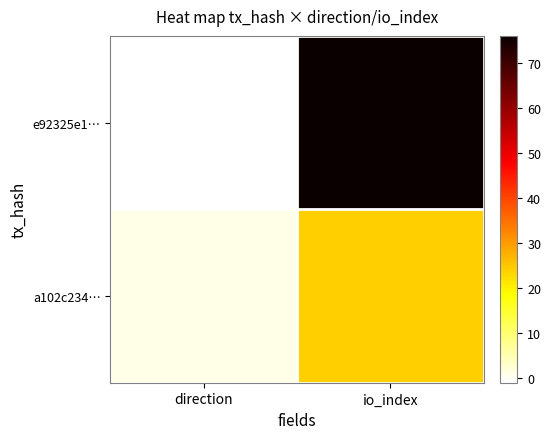

Reading left to right, list all the values displayed in this chart.

e92325e1…: direction=-1	io_index=76
a102c234…: direction=1	io_index=24